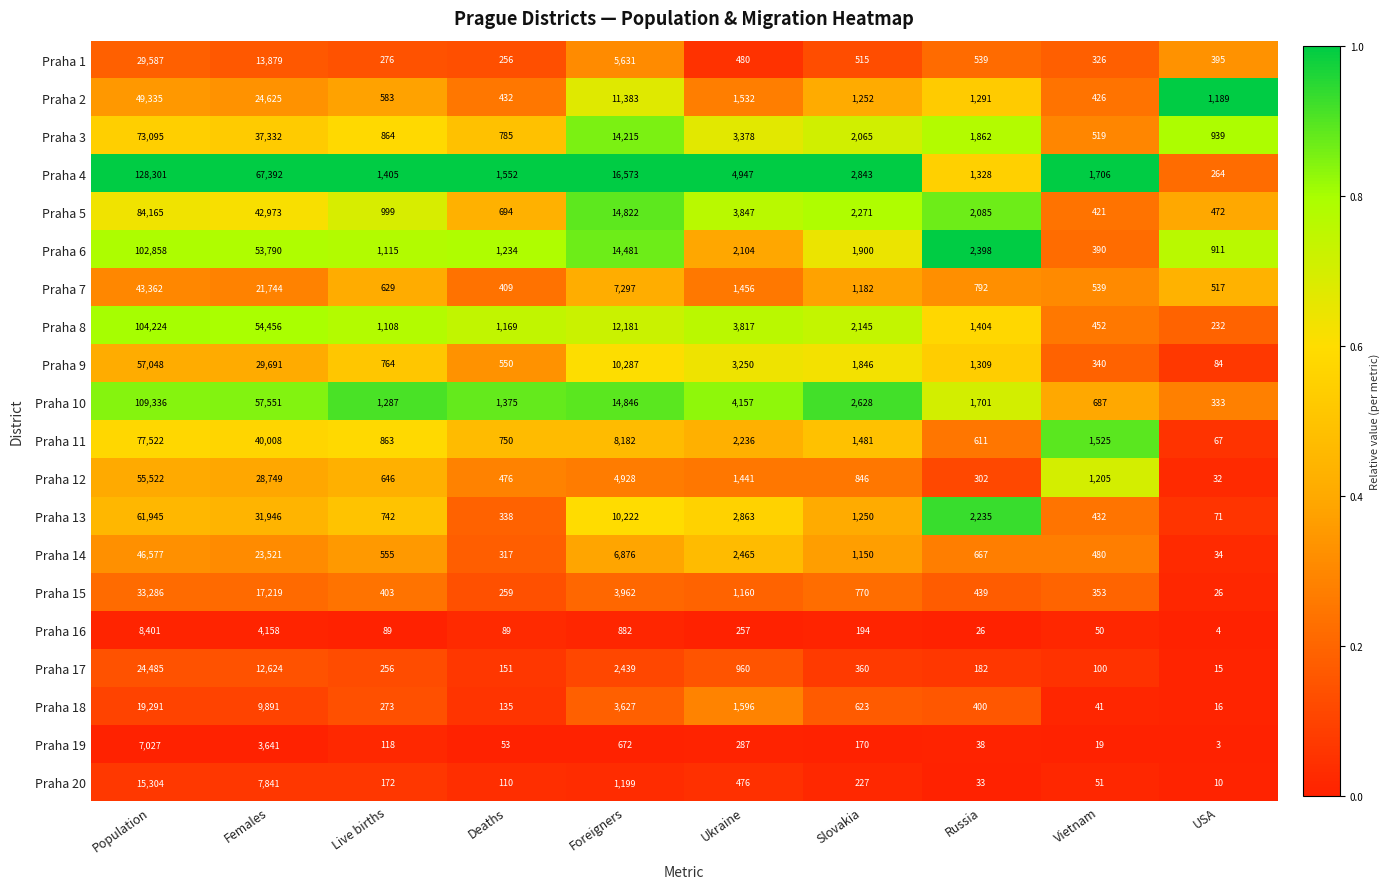

What is the difference between the highest and lowest values at Live births?

1316